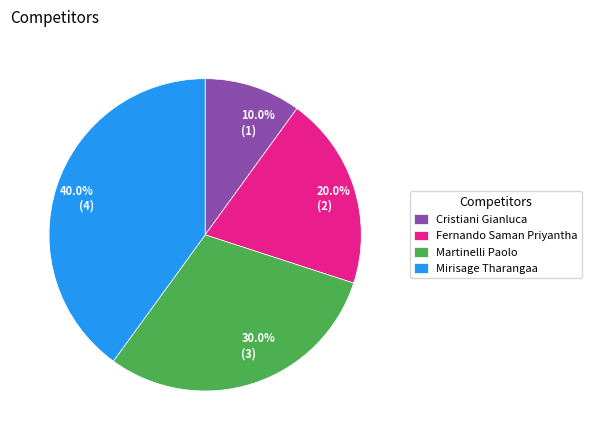

What is the smallest slice in the pie chart?

Cristiani Gianluca